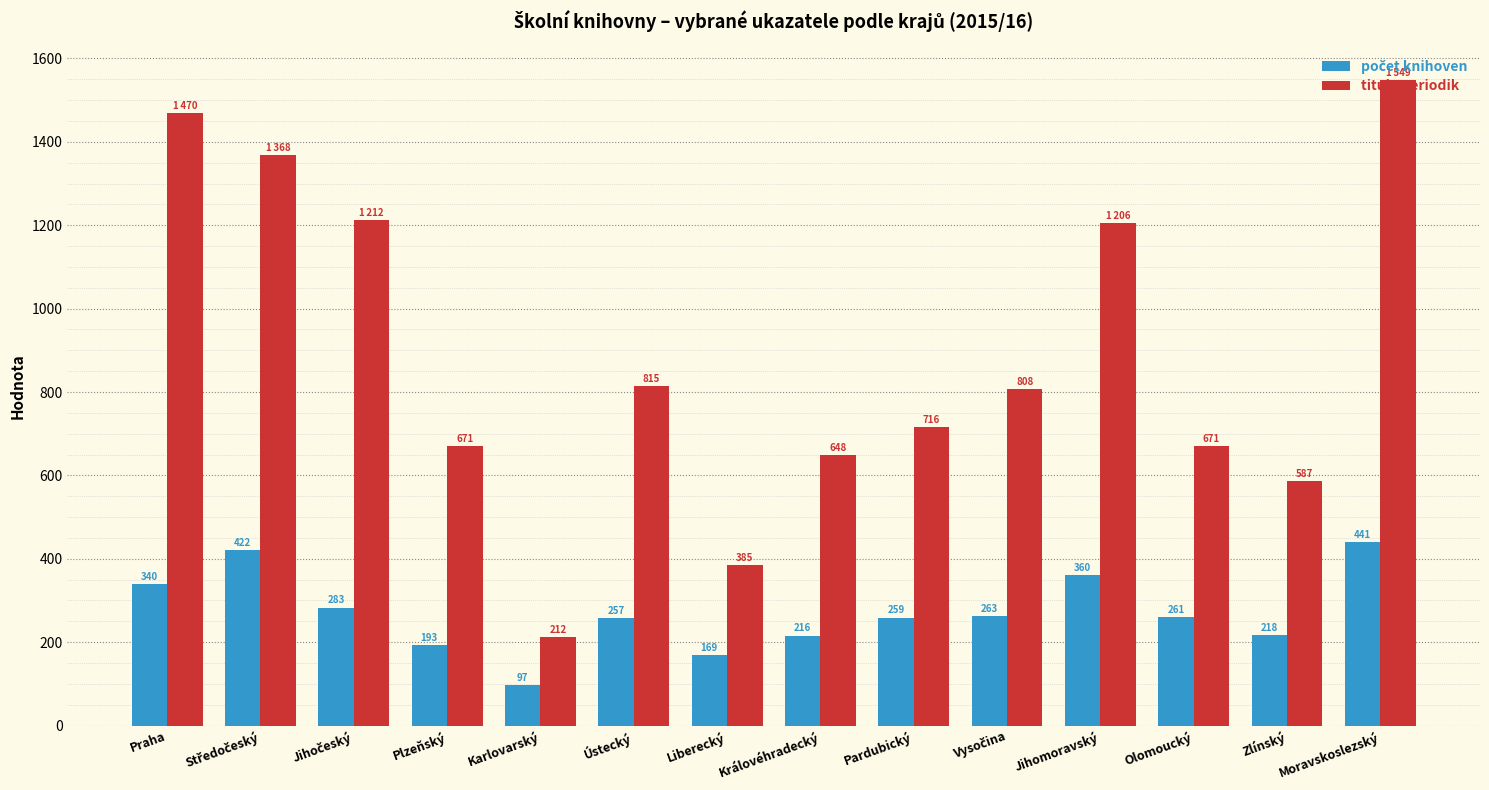

What is the average value of the tituly periodik series?

880